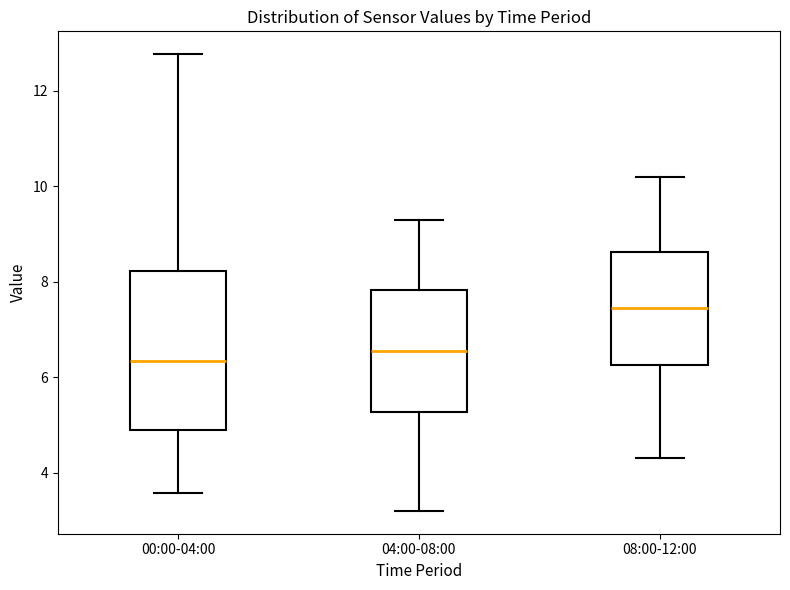

Where is the upper edge of the box for 08:00-12:00 on the y-axis? The values are not printed on the chart, so give them approximately, as read against the axis.

8.6